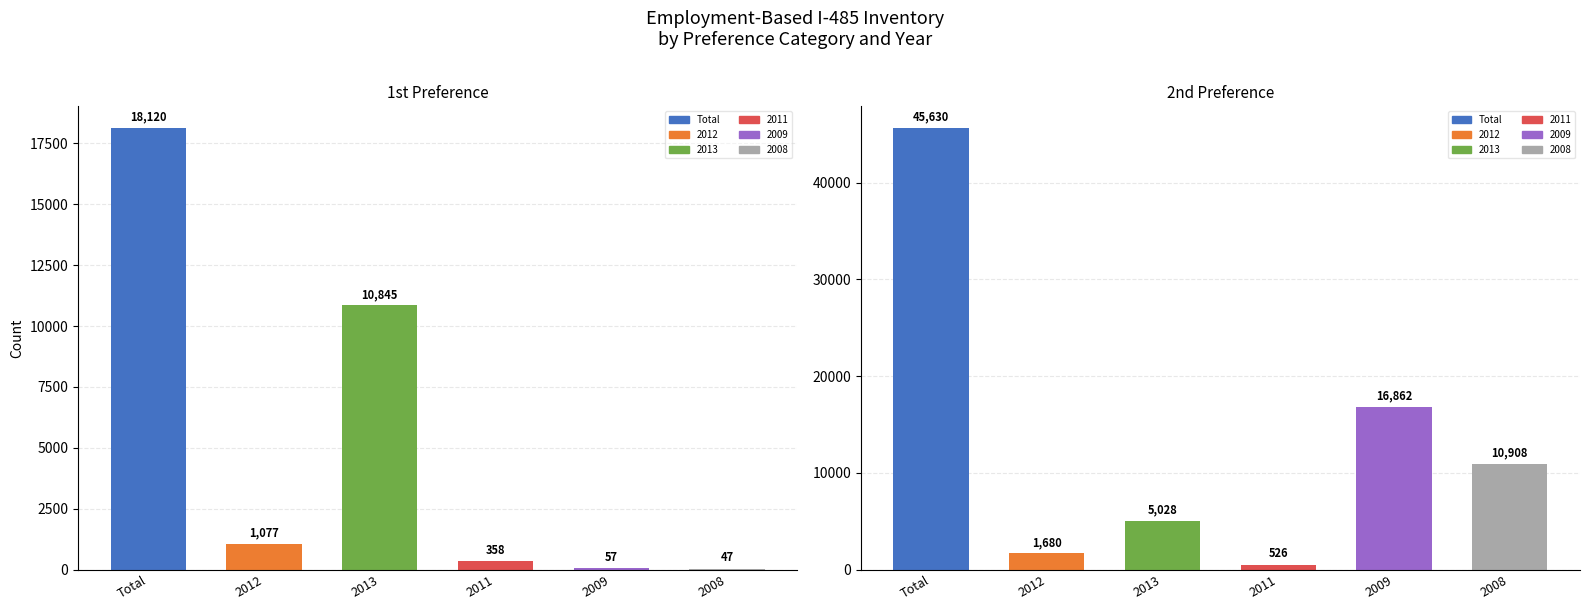

The value of 1st Preference at Total is 5542. True or false?

False